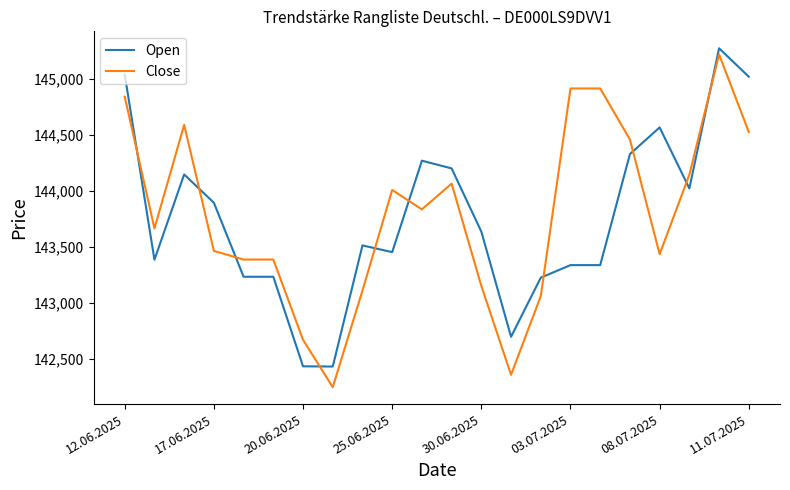

True or false: Open and Close cross at least once.

True